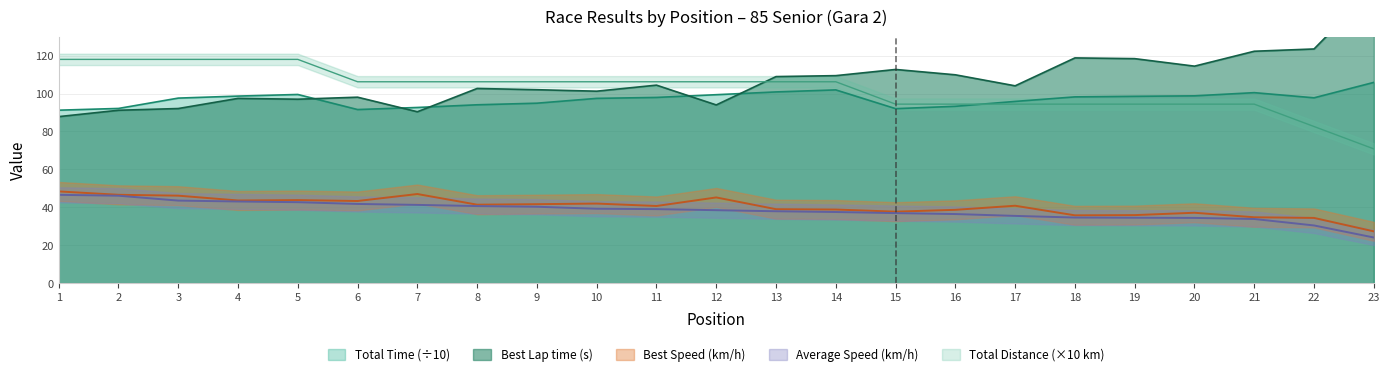

The value of Total Time (÷10) at 20 is 98.8. True or false?

True